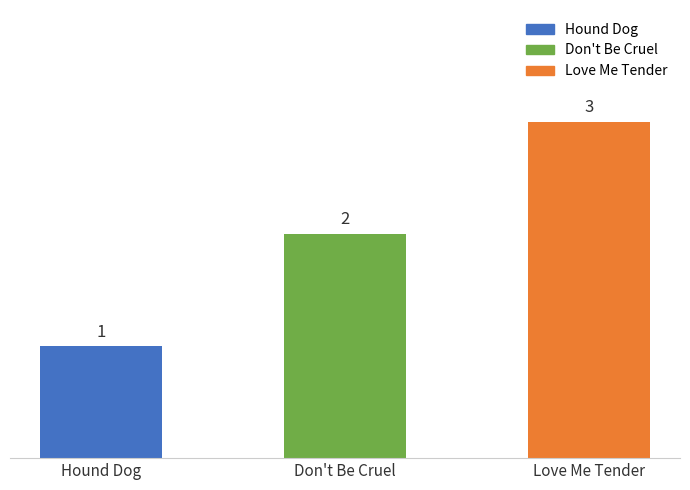

Reading left to right, extract all data points from this chart.

1	2	3